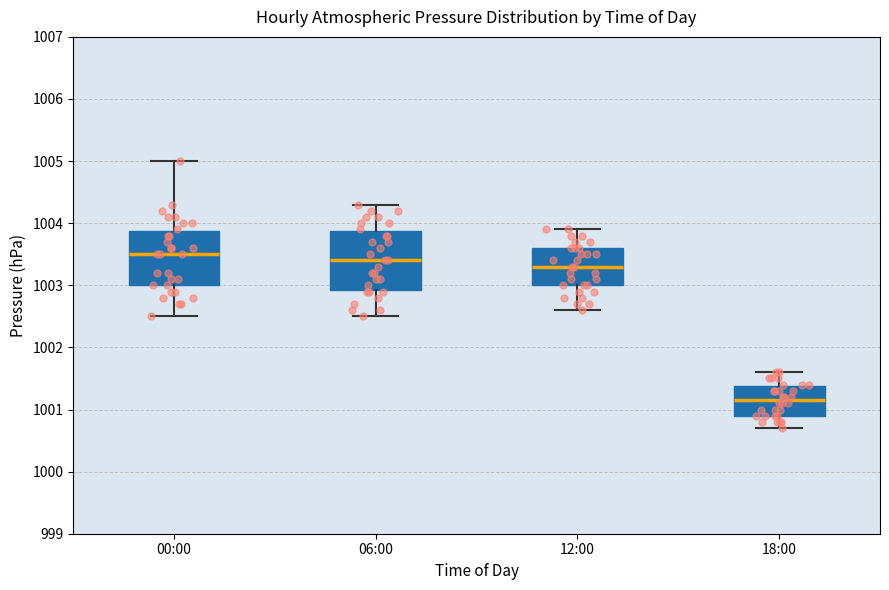

Which box has the highest median line?

00:00